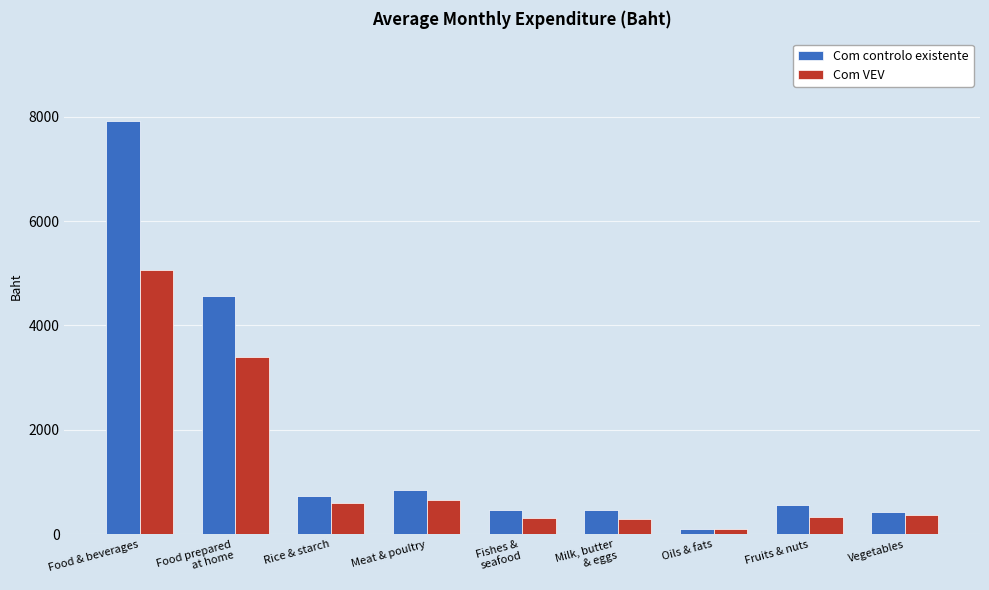

What is the label of the 5th bar from the left?

Fishes &
seafood